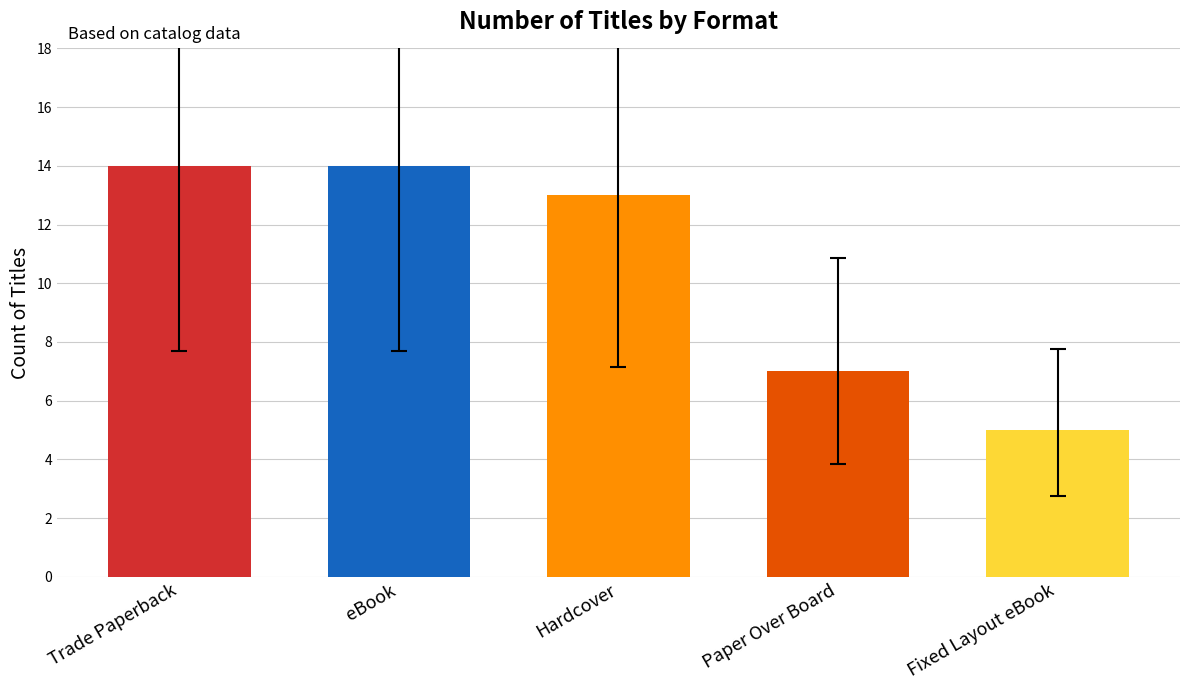

Reading left to right, list all the values displayed in this chart.

14	14	13	7	5